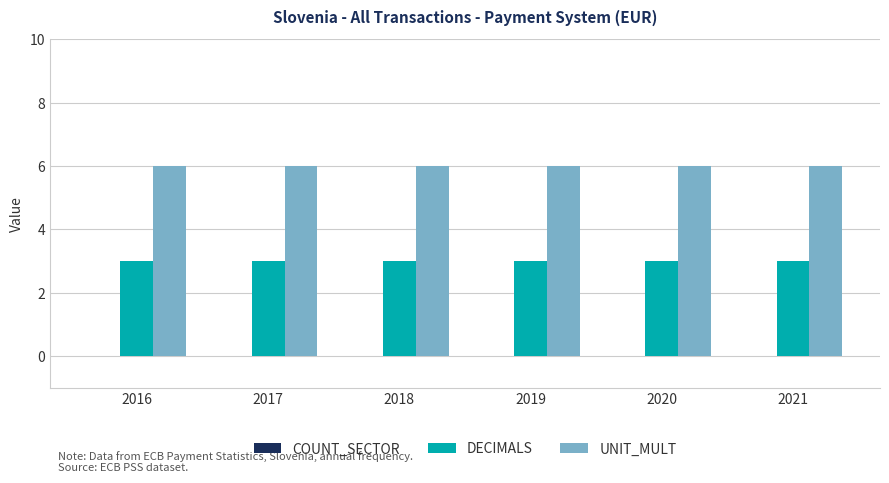

Rank the series by their maximum value, from lowest to highest.

DECIMALS, UNIT_MULT